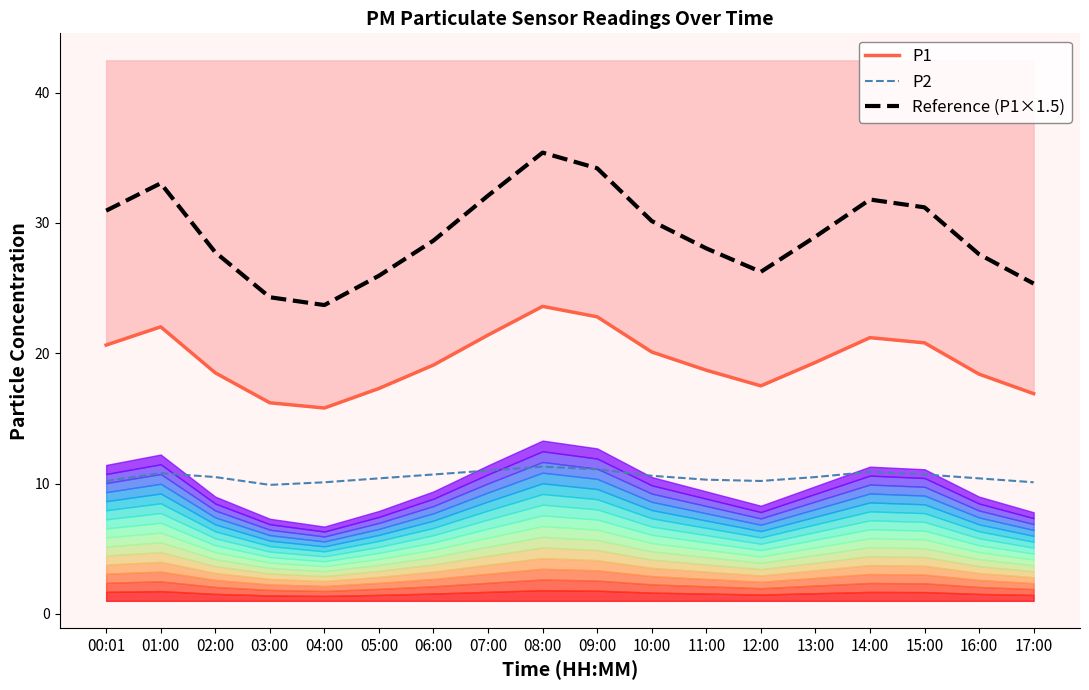

Which series has the widest spread of values?

Reference (P1×1.5)